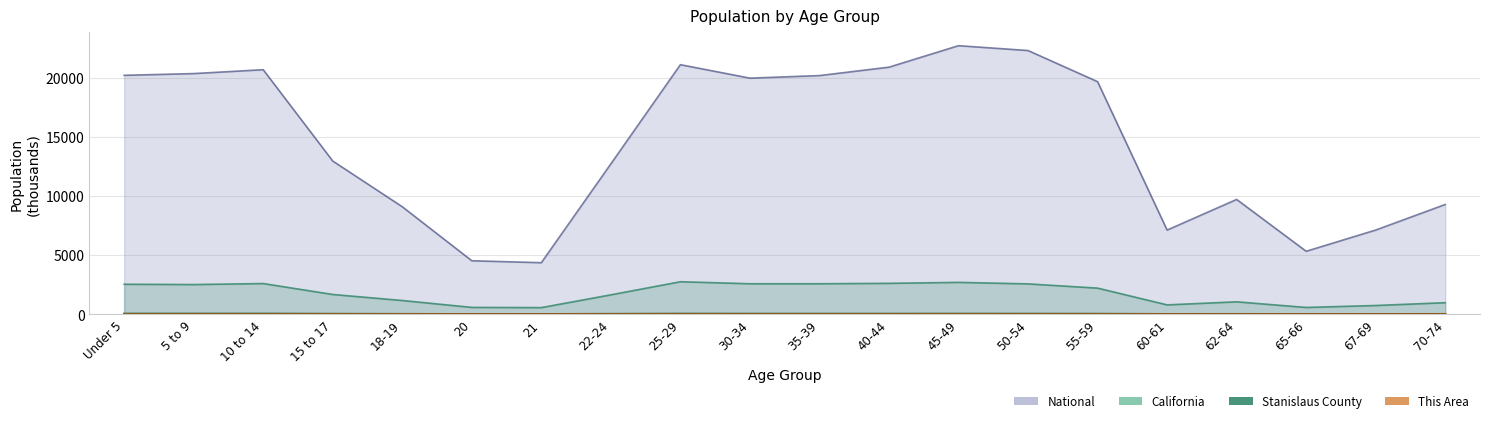

True or false: Stanislaus County has a value of 18.9 at 50-54.

False